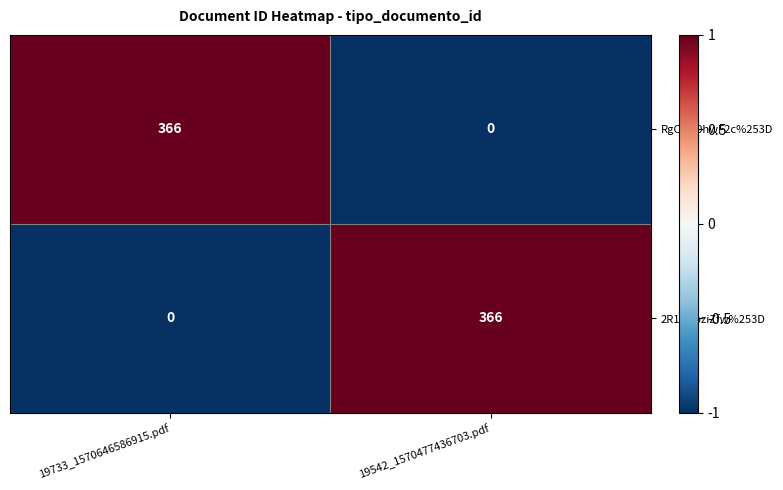

Which category has the highest value in the 2R1ywpziZfw%253D series?

19542_1570477436703.pdf